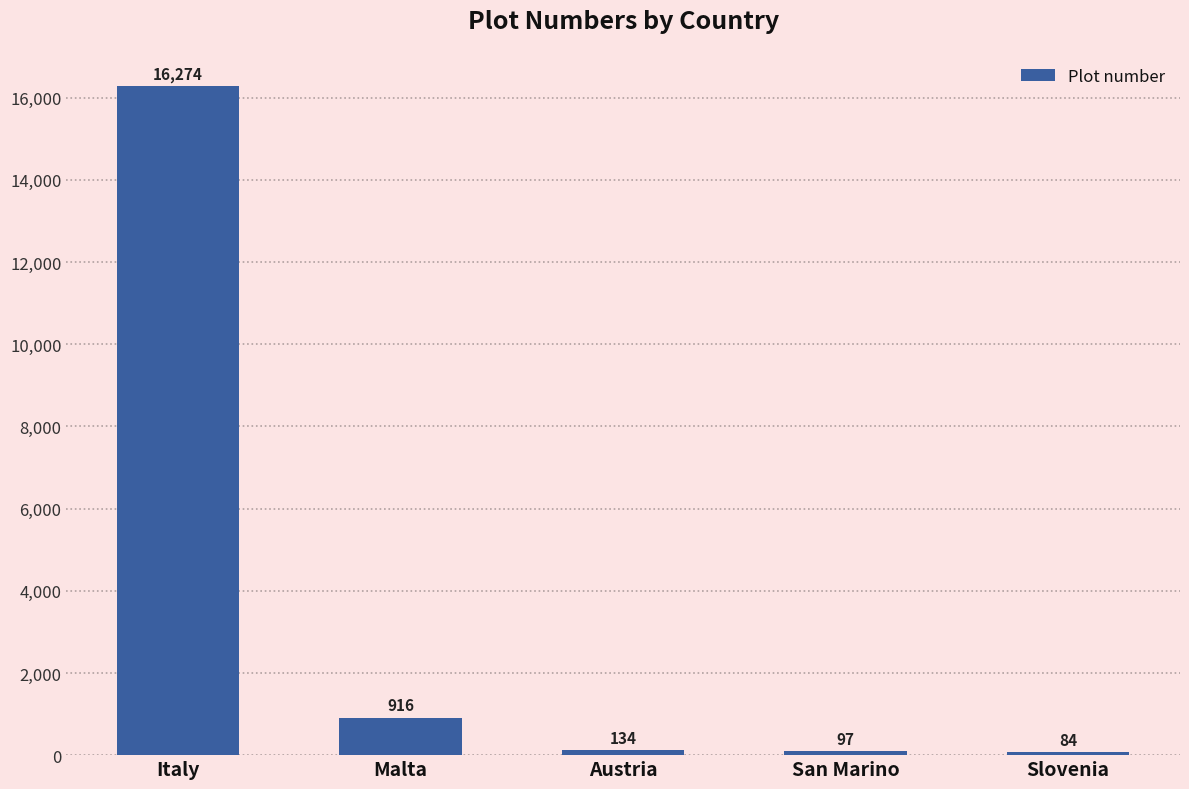

What is the label of the 2nd bar from the right?

San Marino